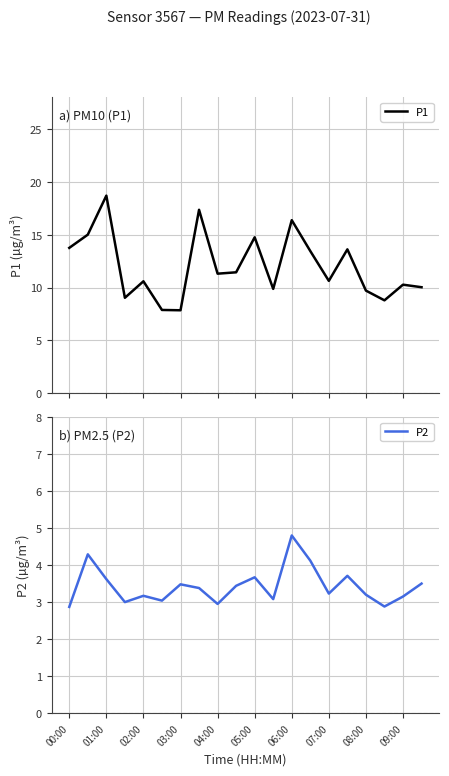

How many interior local peaks does the P1 series have?

7